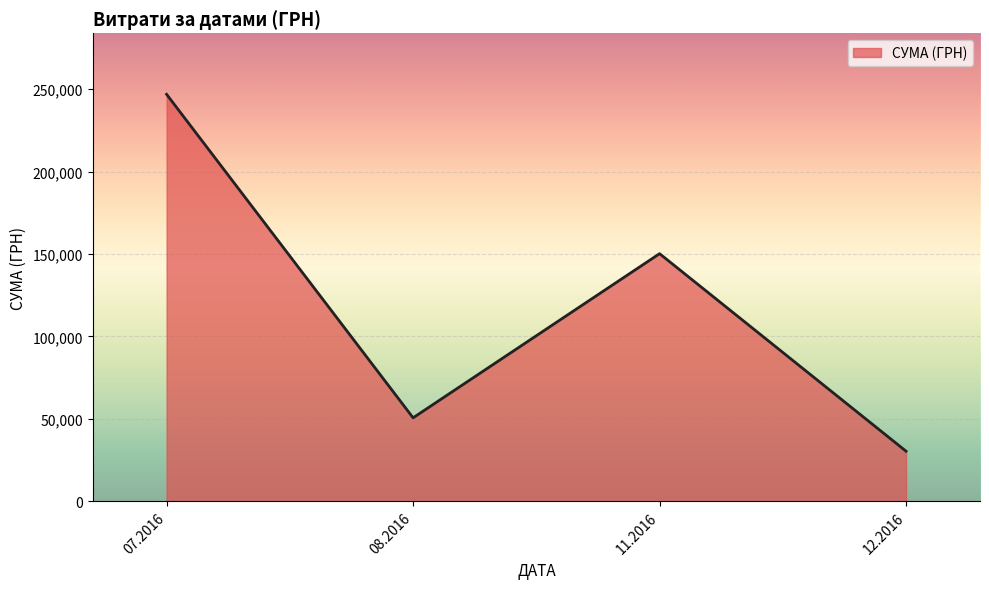

What is the ratio of the value at 08.2016 to the value at 12.2016?

1.7